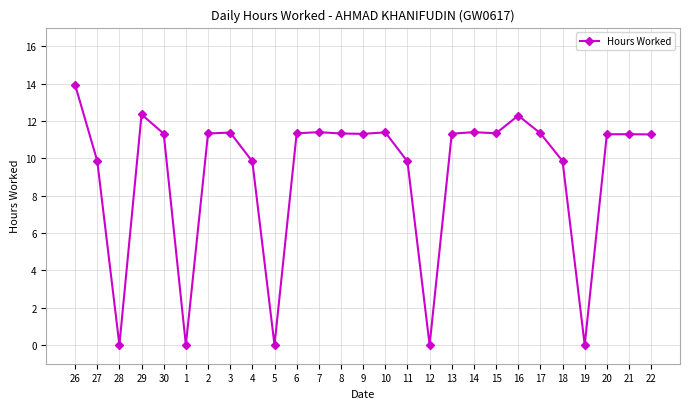

Count the number of values greater than 11.

18